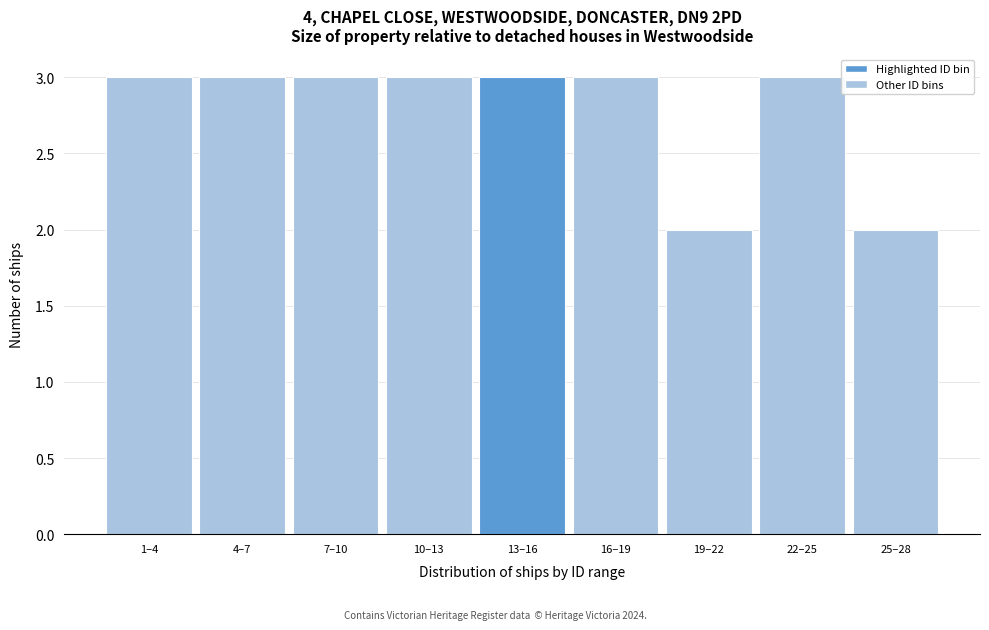

Reading left to right, what are all the values shown in this chart?

3	3	3	3	3	3	2	3	2